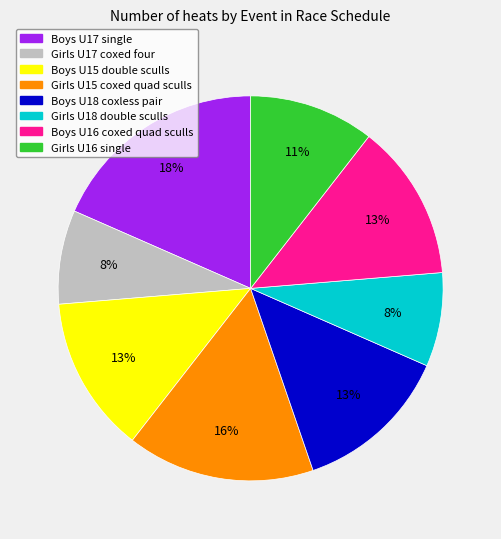

Which has a higher value, Girls U16 single or Boys U16 coxed quad sculls?

Boys U16 coxed quad sculls